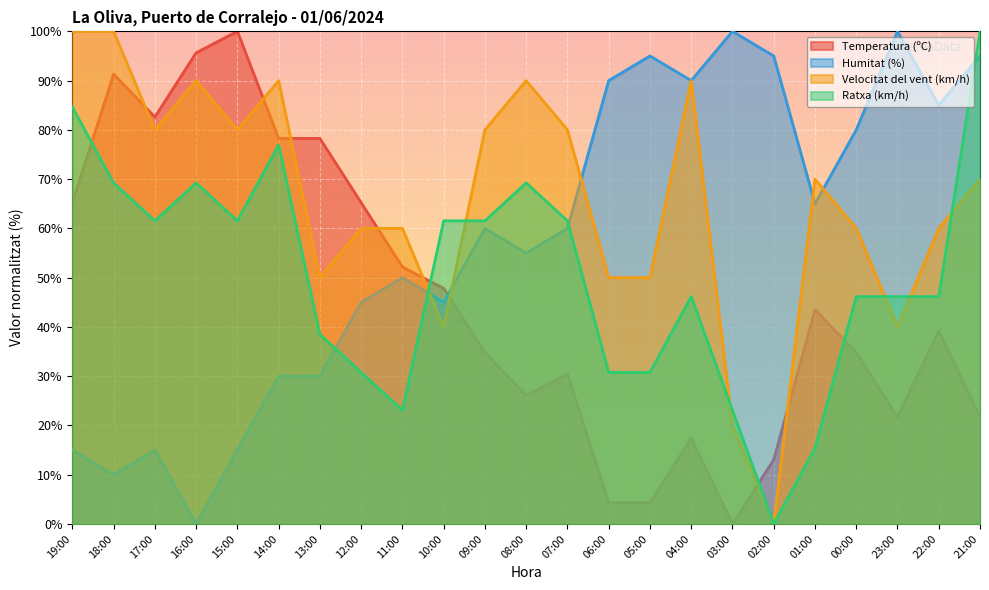

What is the greatest value displayed?

100.0